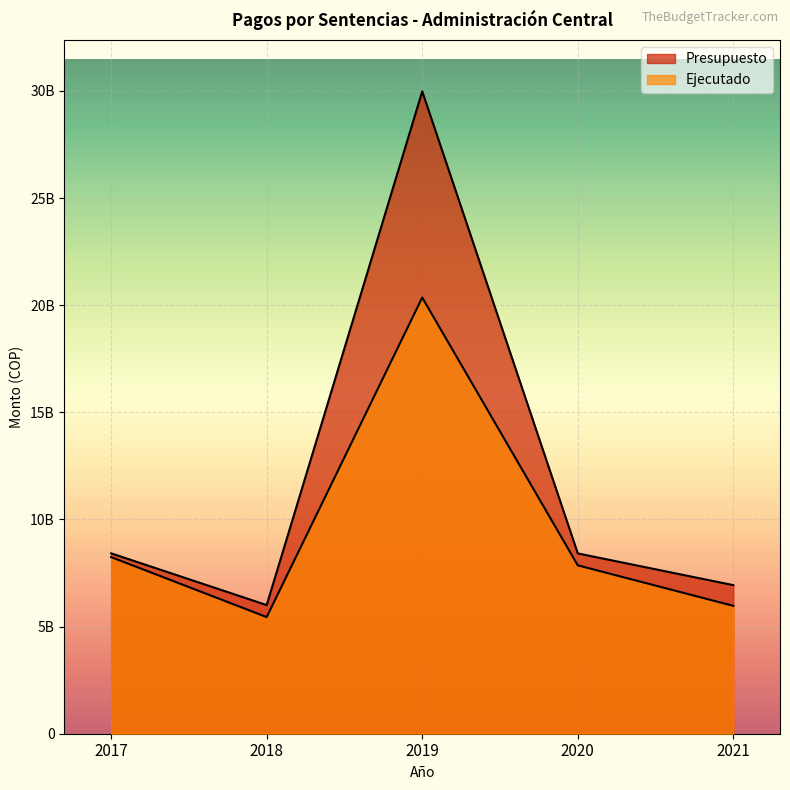

Where does the Presupuesto series first go above 8415202735?

2017